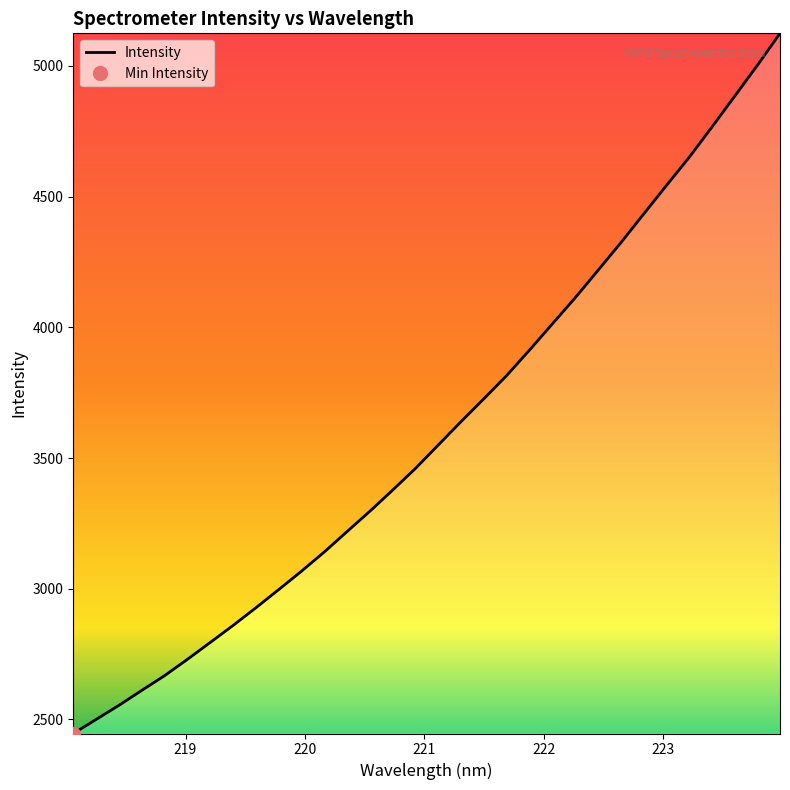

What is the lowest value of the Intensity series?

2445.9